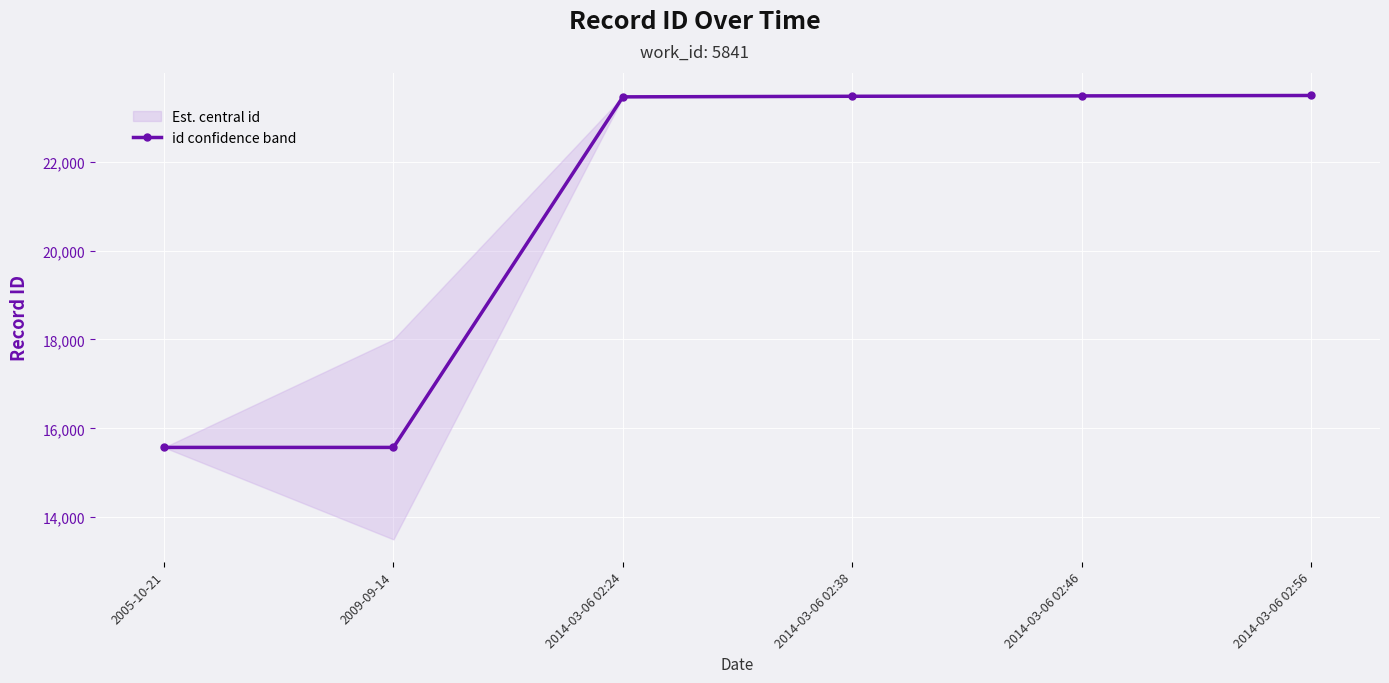

What position from the left is 2014-03-06 02:56?

6